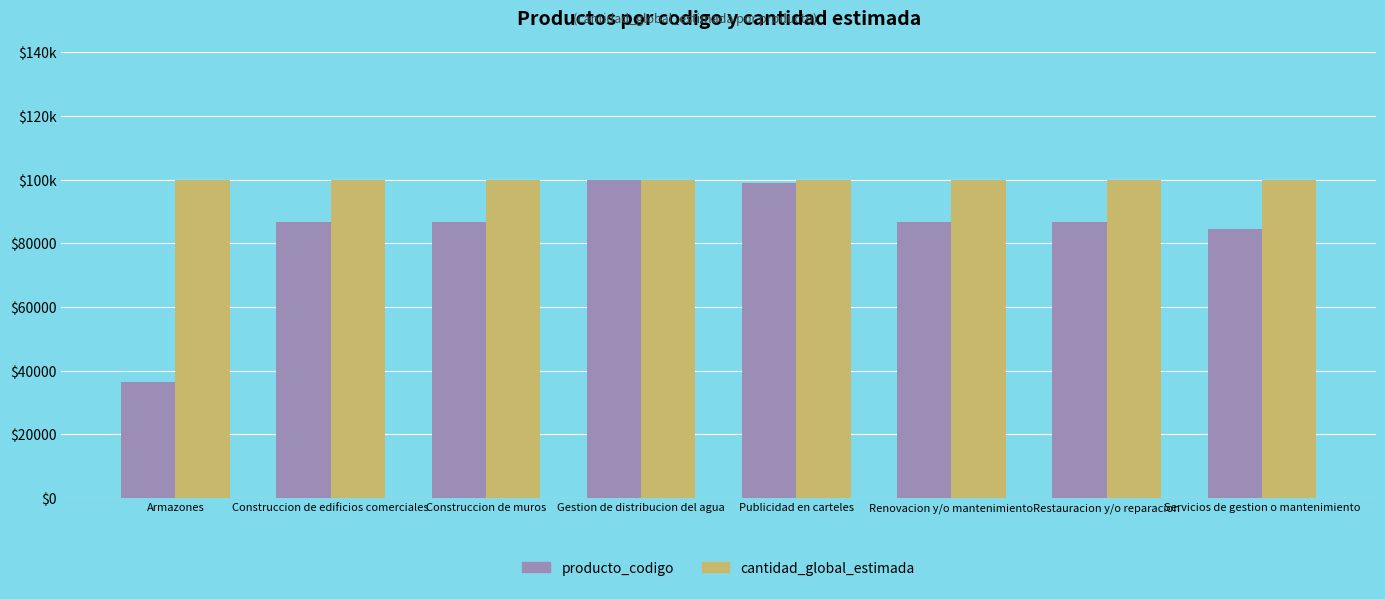

Reading left to right, extract all data points from this chart.

producto_codigo: 36282.7	86799.4	86764.4	100000.0	98796.6	86764.7	86764.7	84368.8
cantidad_global_estimada: 100000.0	100000.0	100000.0	100000.0	100000.0	100000.0	100000.0	100000.0